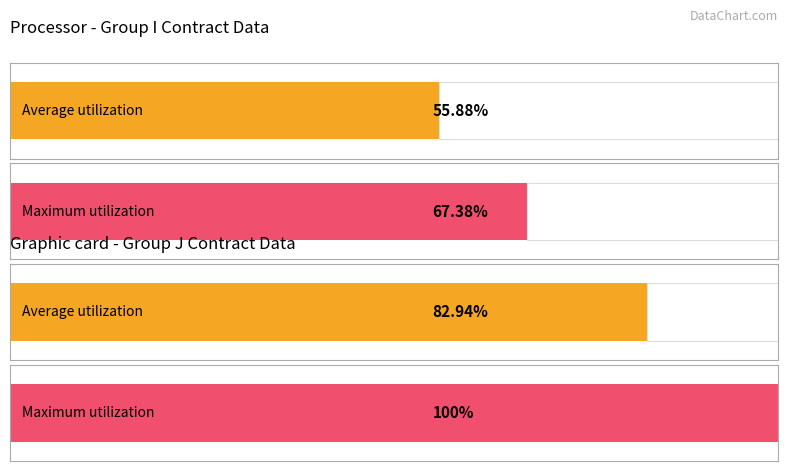

Is it true that Maximum utilization equals 1 at J-2?

False